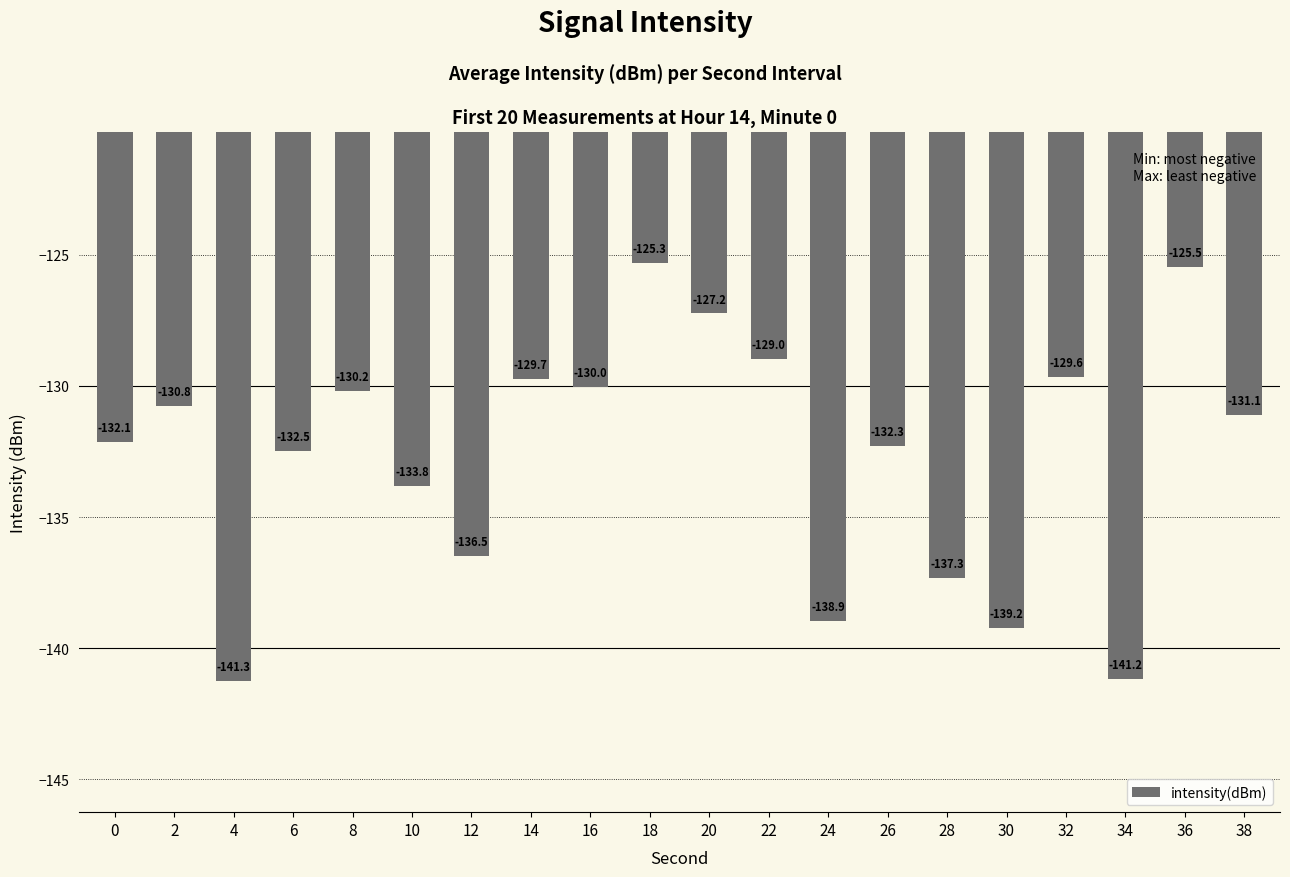

List the labels in order of value, smallest first.

4, 34, 30, 24, 28, 12, 10, 6, 26, 0, 38, 2, 8, 16, 14, 32, 22, 20, 36, 18